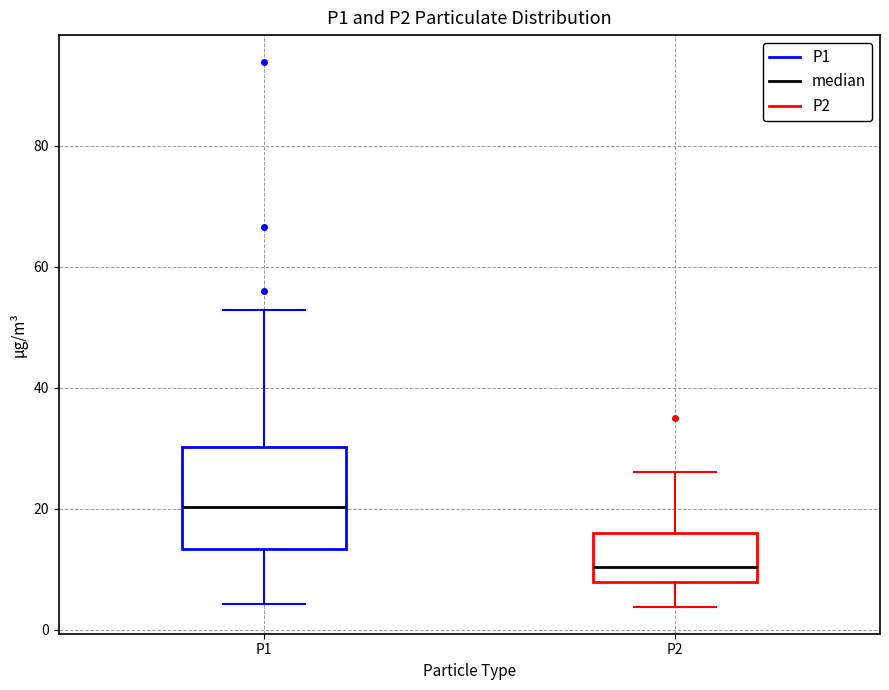

Which box is the tallest, from its lower edge to its upper edge?

P1